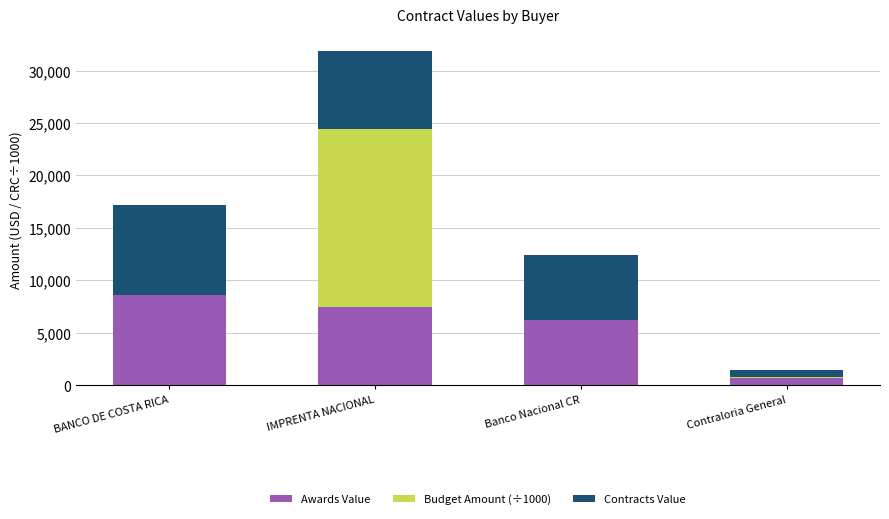

At which label does Awards Value reach its peak?

BANCO DE COSTA RICA